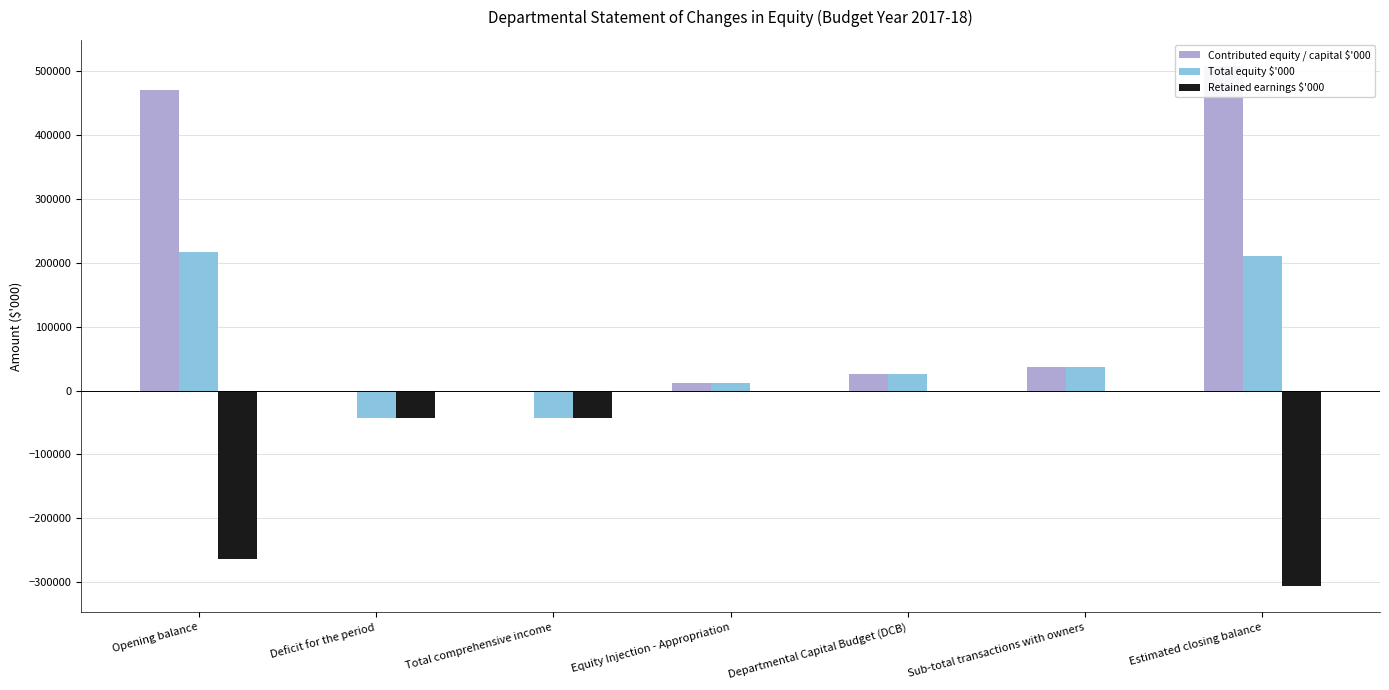

True or false: Total equity $'000 has a value of -43309 at Total comprehensive income.

True